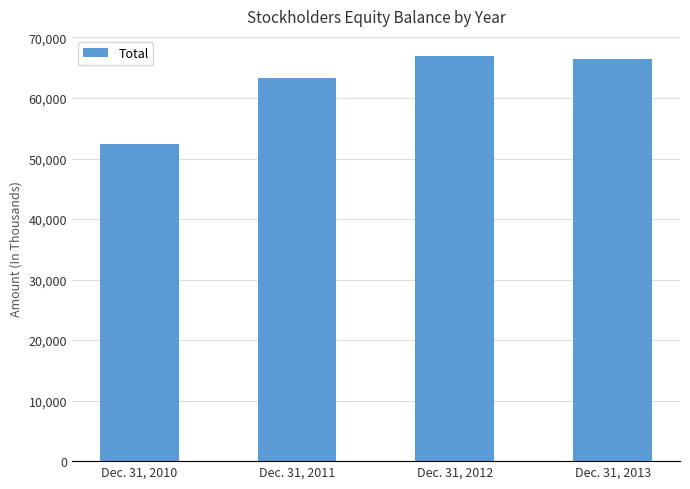

Rank the categories by value from lowest to highest.

Dec. 31, 2010, Dec. 31, 2011, Dec. 31, 2013, Dec. 31, 2012